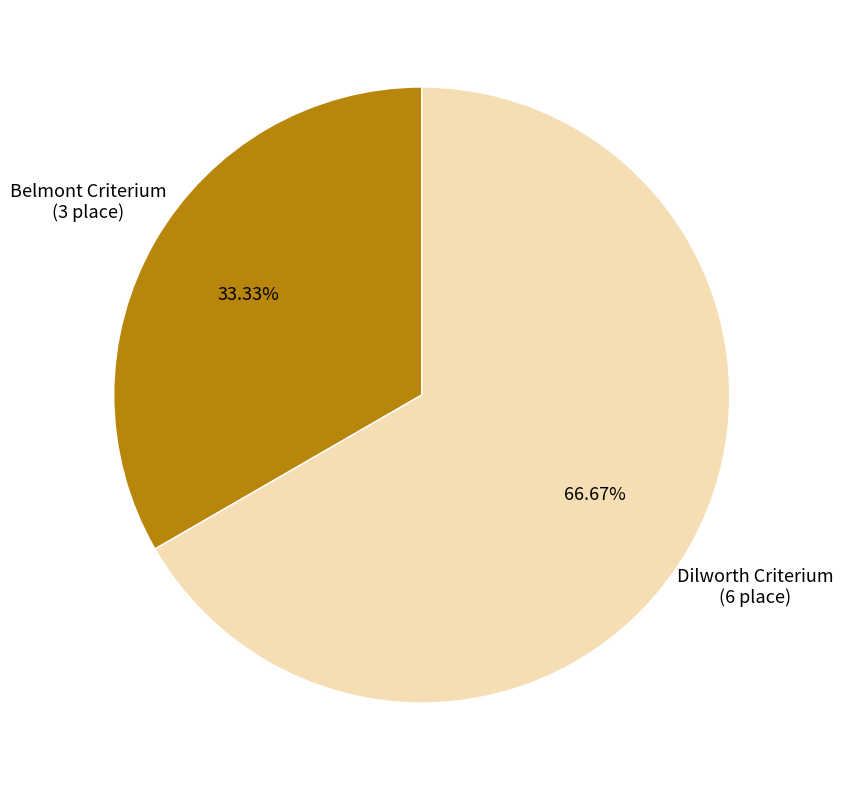

Is there any slice that represents more than half of the pie?

Yes